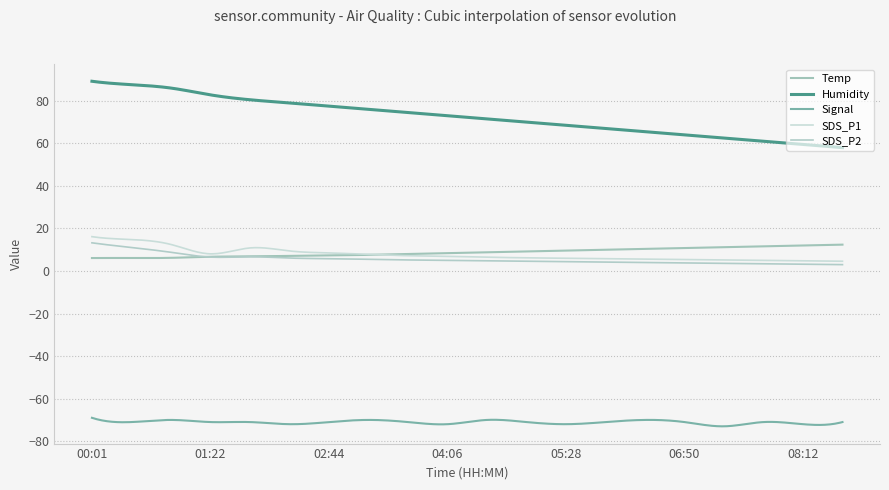

What is the label of the 2nd point from the right?

08:12